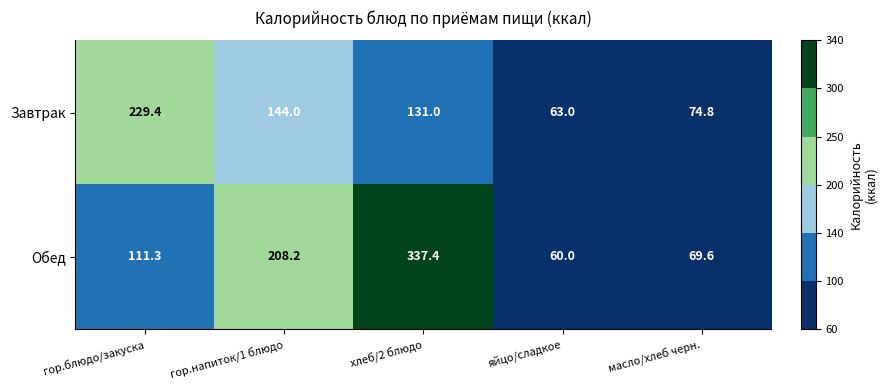

What is the average value of the Обед series?

157.3